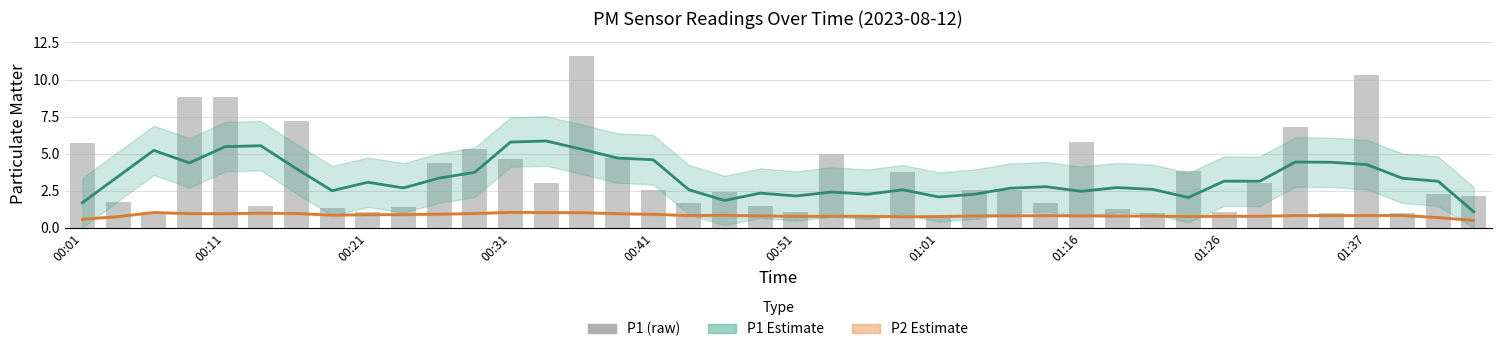

Which series changed the most between 23 and 35?

P1 (raw)